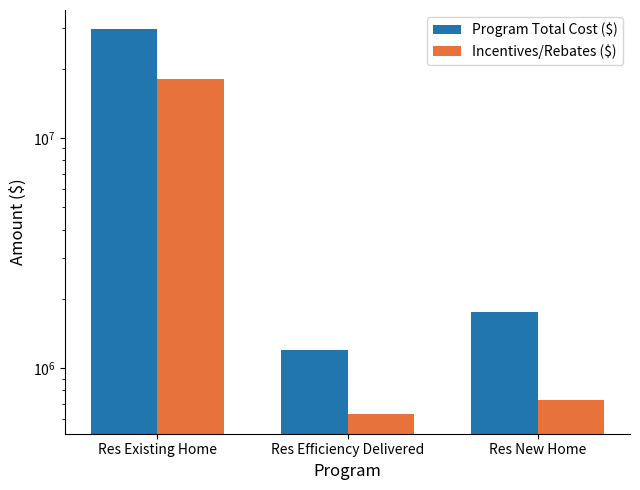

At Res New Home, list the series in order from smallest to largest.

Incentives/Rebates ($), Program Total Cost ($)